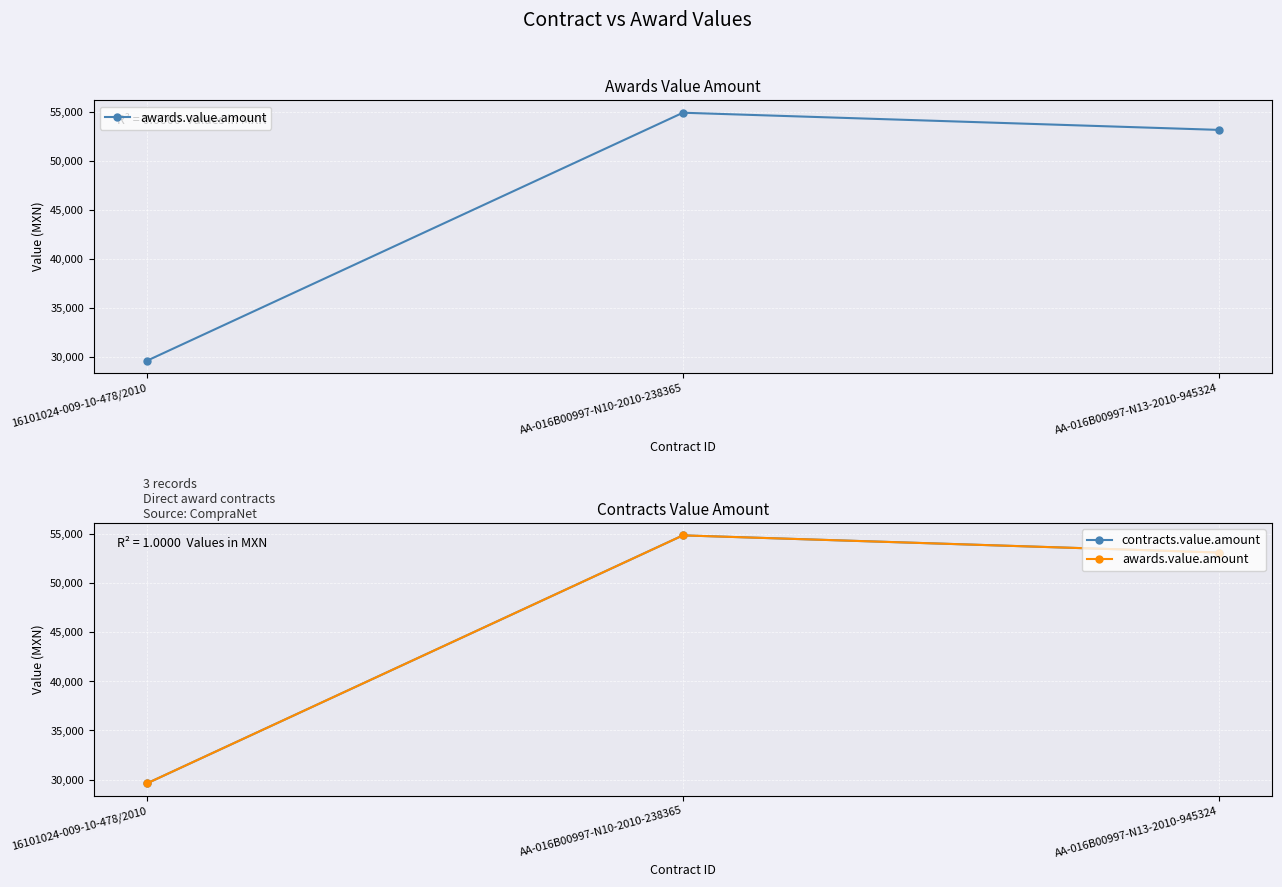

How many values in the contracts.value.amount series exceed 53150?

1